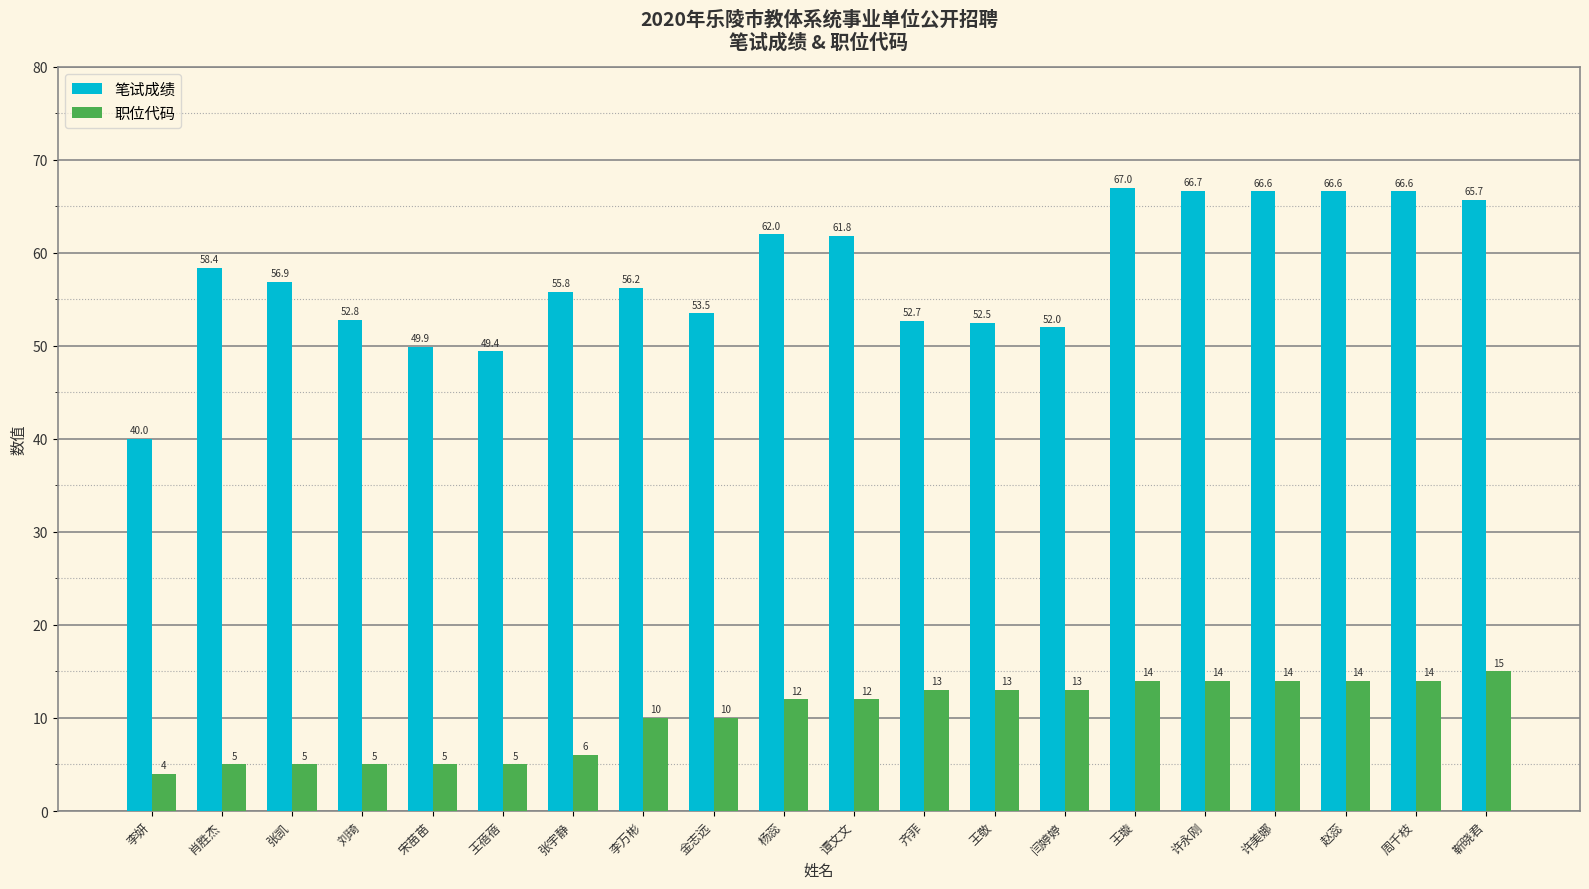

What is the average value of the 笔试成绩 series?

57.7